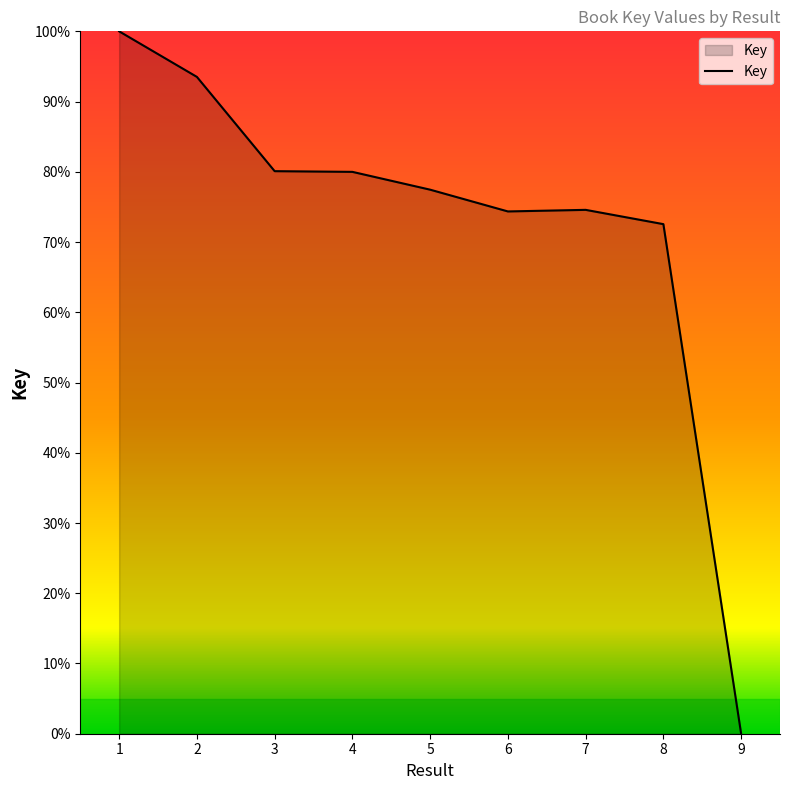

Where does the data first go above 77?

1